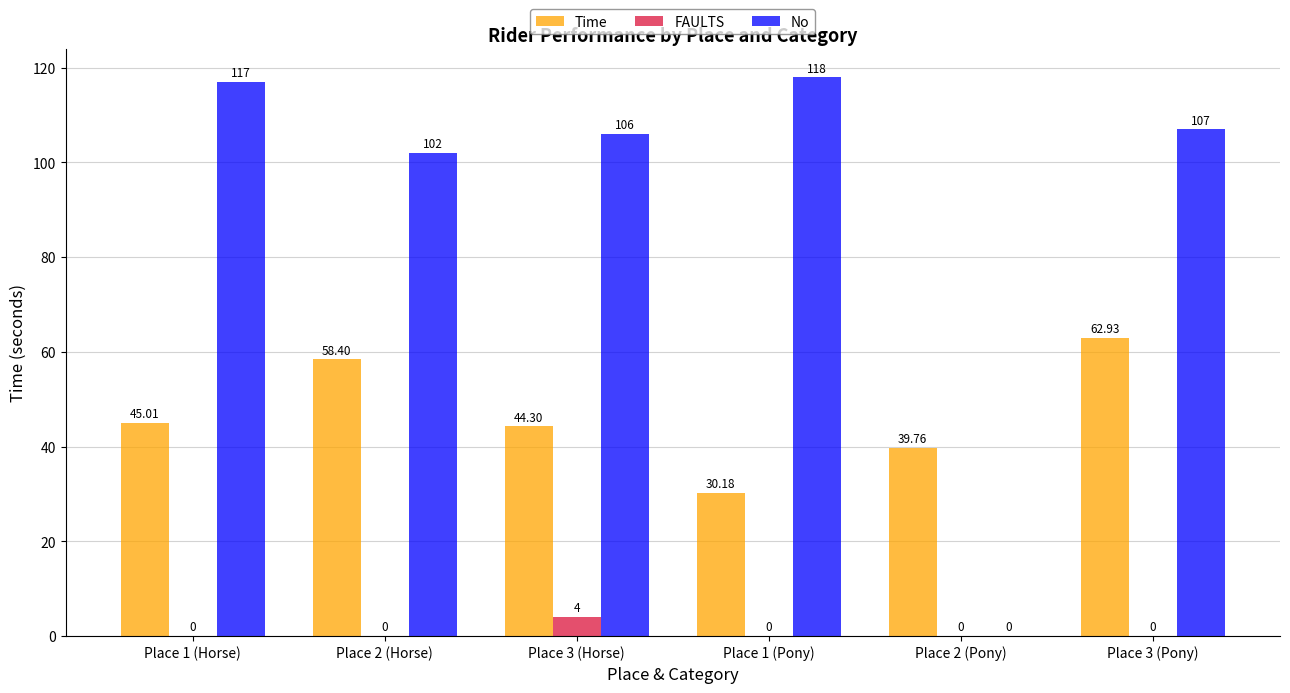

What is the average value of the Time series?

46.8